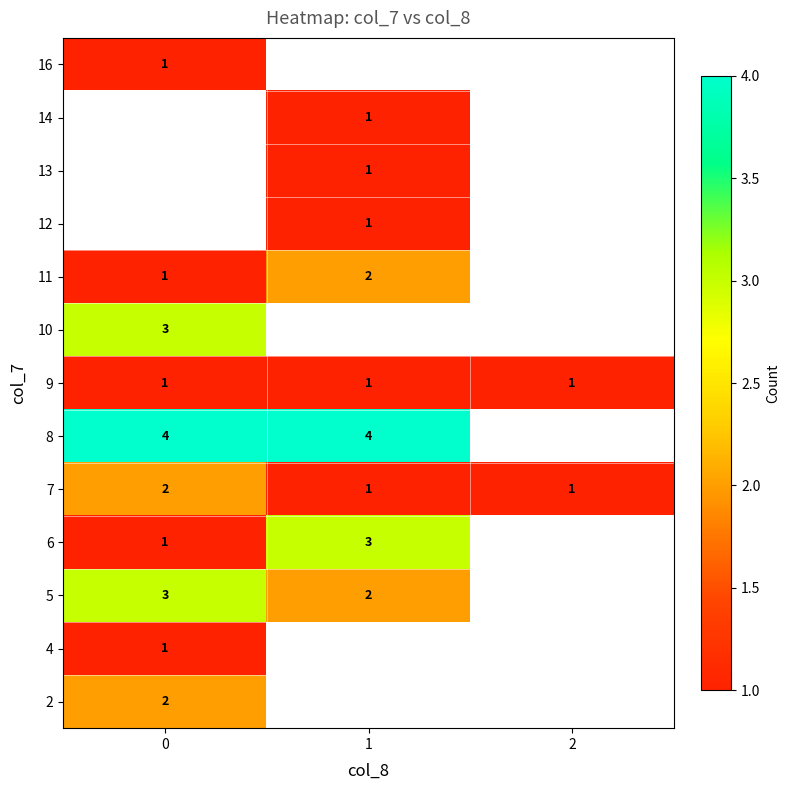

Which has a higher value, 2 or 1?

1